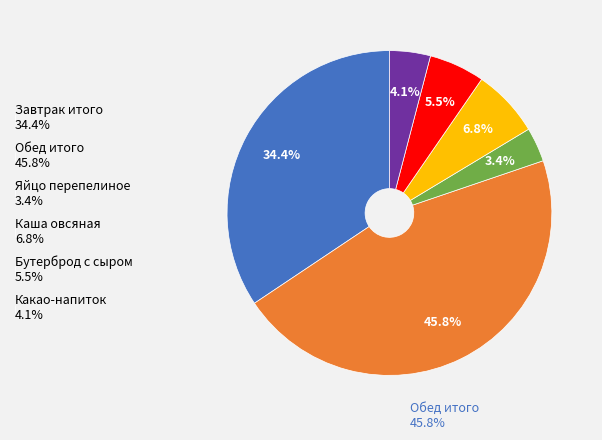

Rank the categories by value from lowest to highest.

Яйцо перепелиное, Какао-напиток, Бутерброд с сыром, Каша овсяная, Завтрак итого, Обед итого